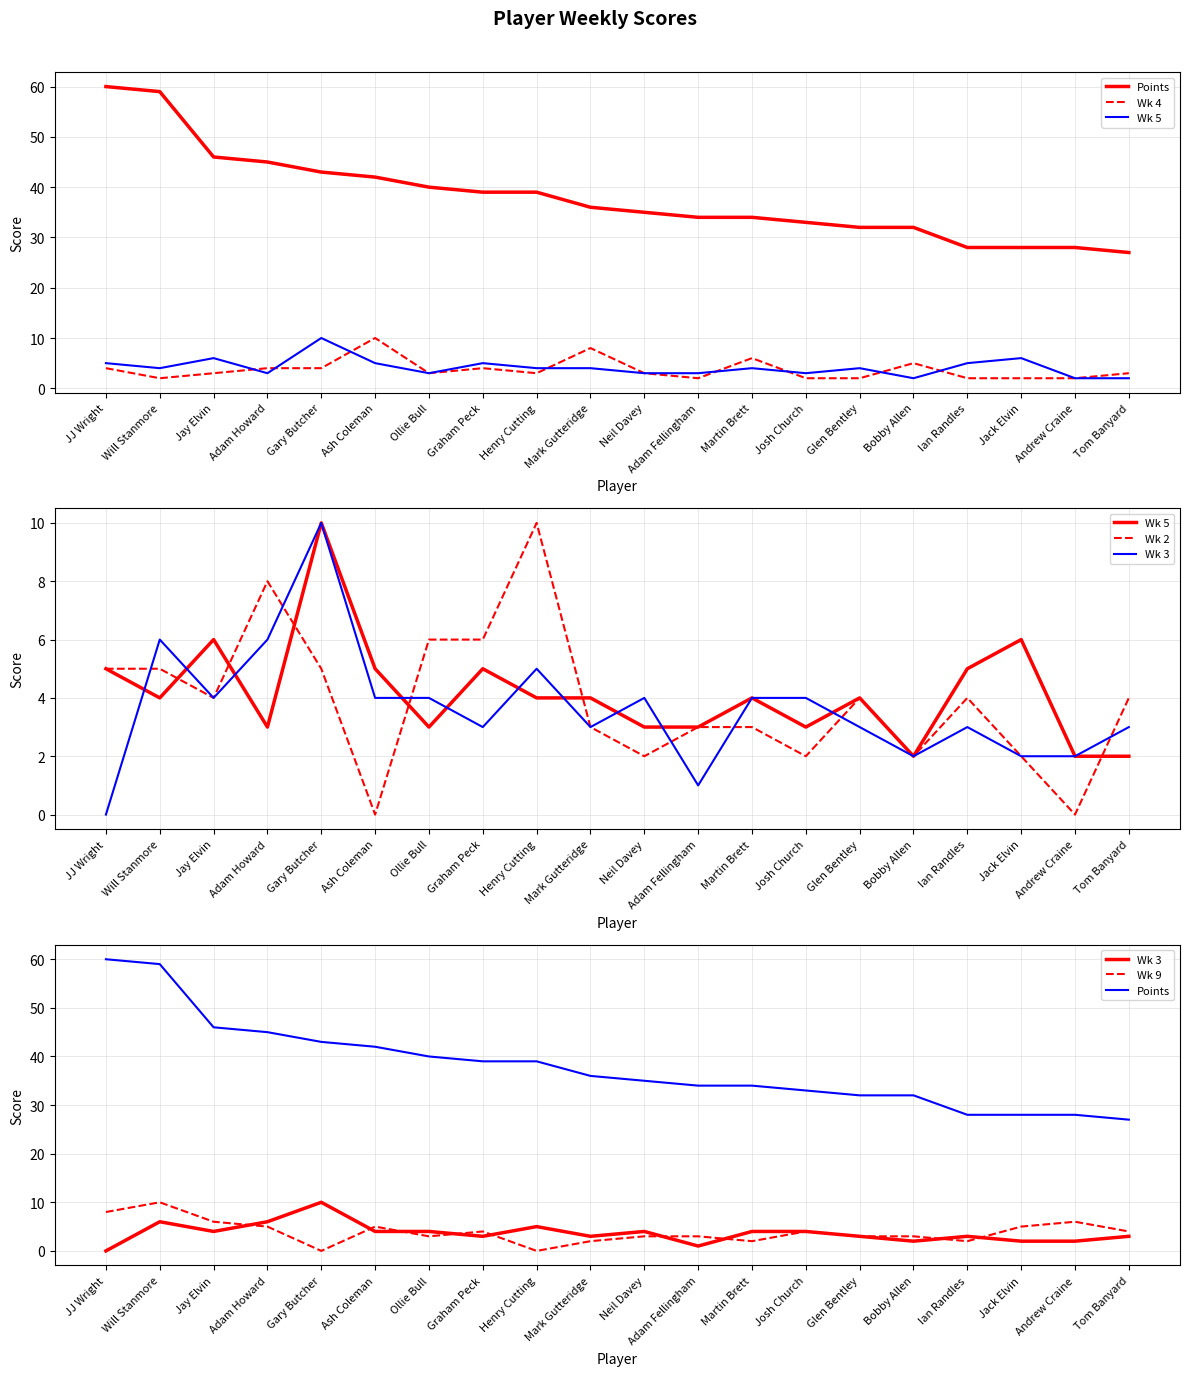

What value does the Wk 2 series have at JJ Wright, to the nearest 5?

5